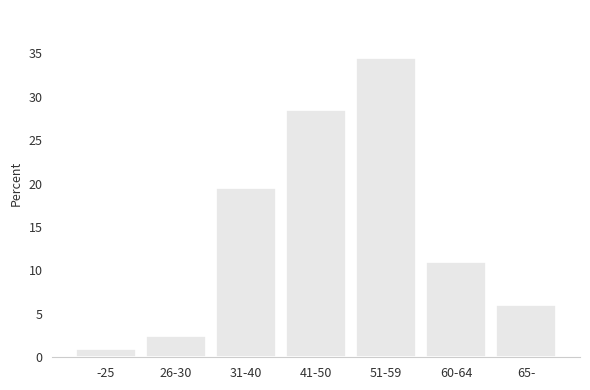

Reading left to right, what are all the values shown in this chart?

-25=1.0	26-30=2.5	31-40=19.5	41-50=28.5	51-59=34.5	60-64=11.0	65-=6.0